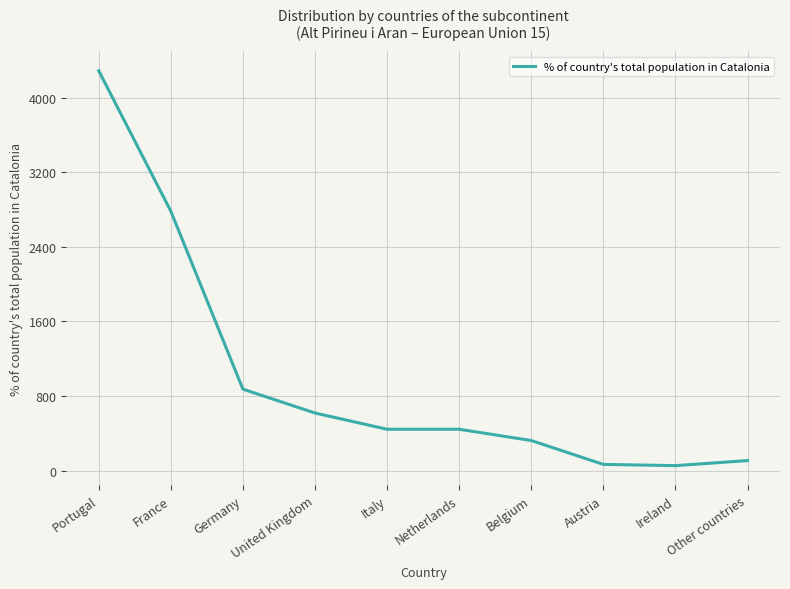

True or false: the data has more than 1 interior local peaks.

False